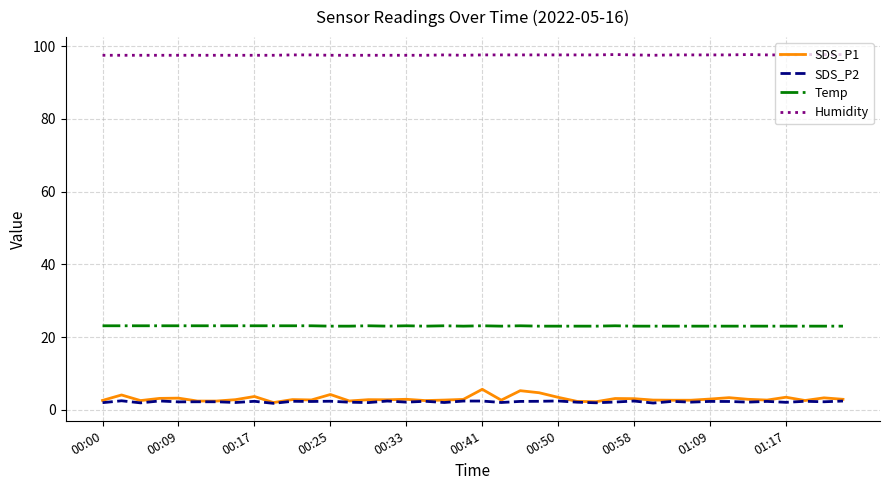

Which series has the largest total across all categories?

Humidity